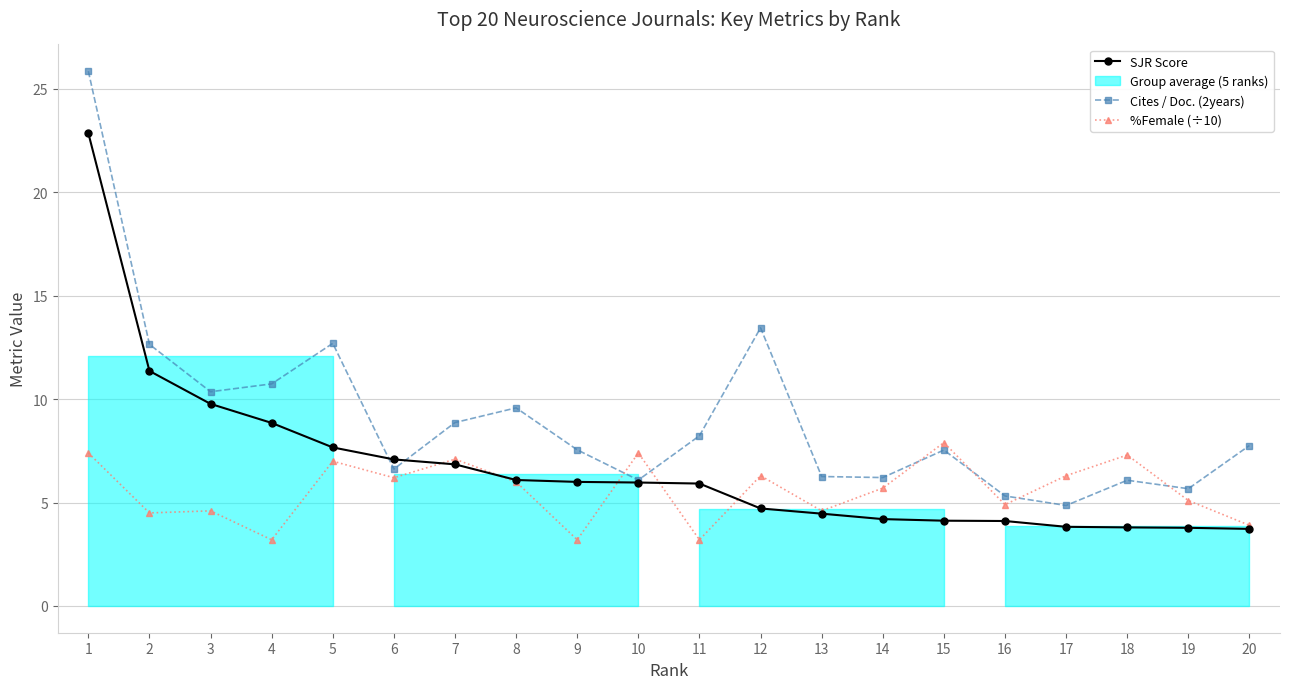

What is the lowest value of the %Female (÷10) series?

3.2